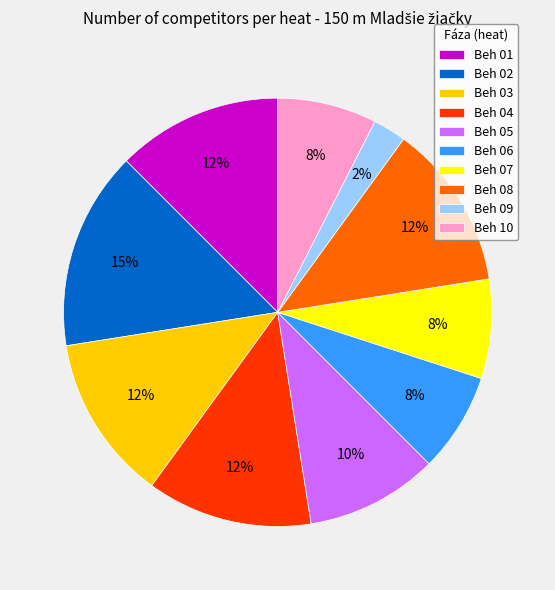

To the nearest percent, what portion does Beh 05 represent?

10%